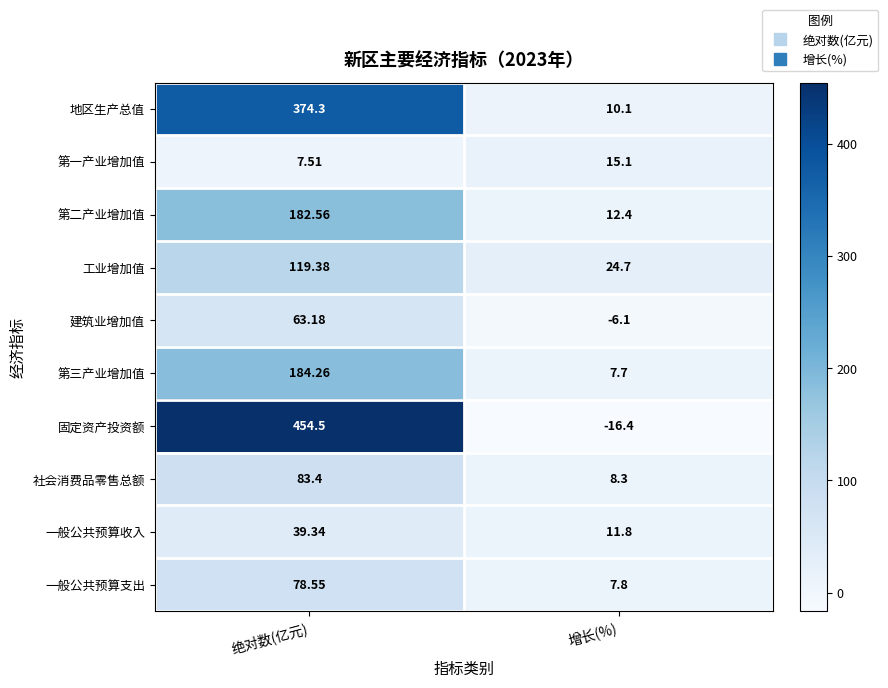

At which category does the chart reach its minimum across all series?

增长(%)